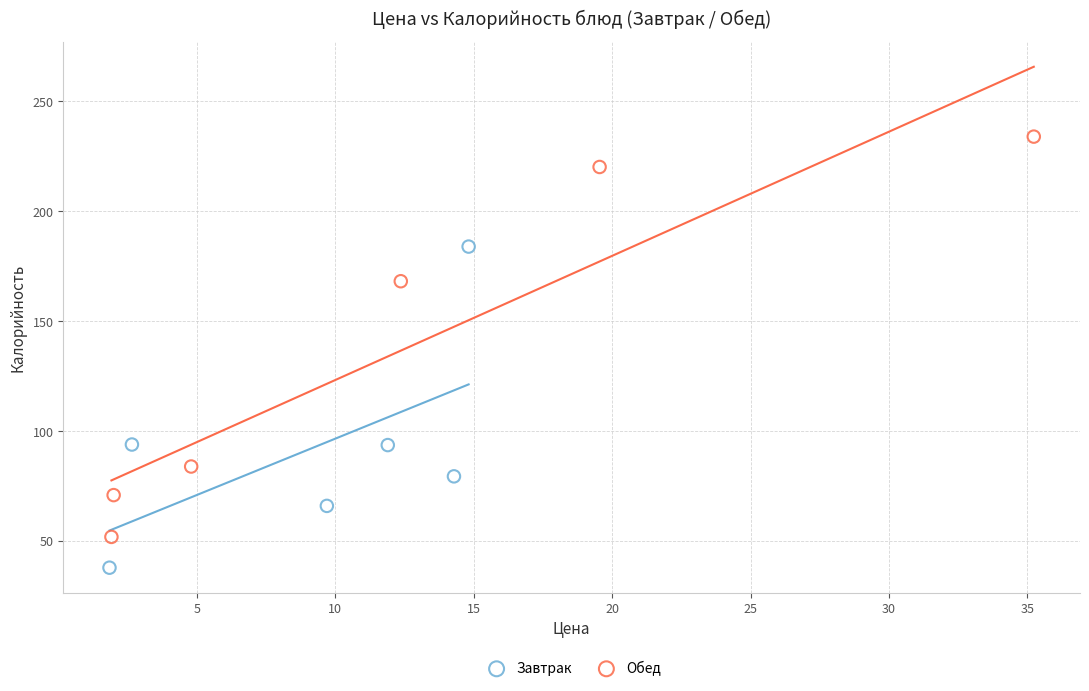

Which series has the widest spread of Y values?

Обед